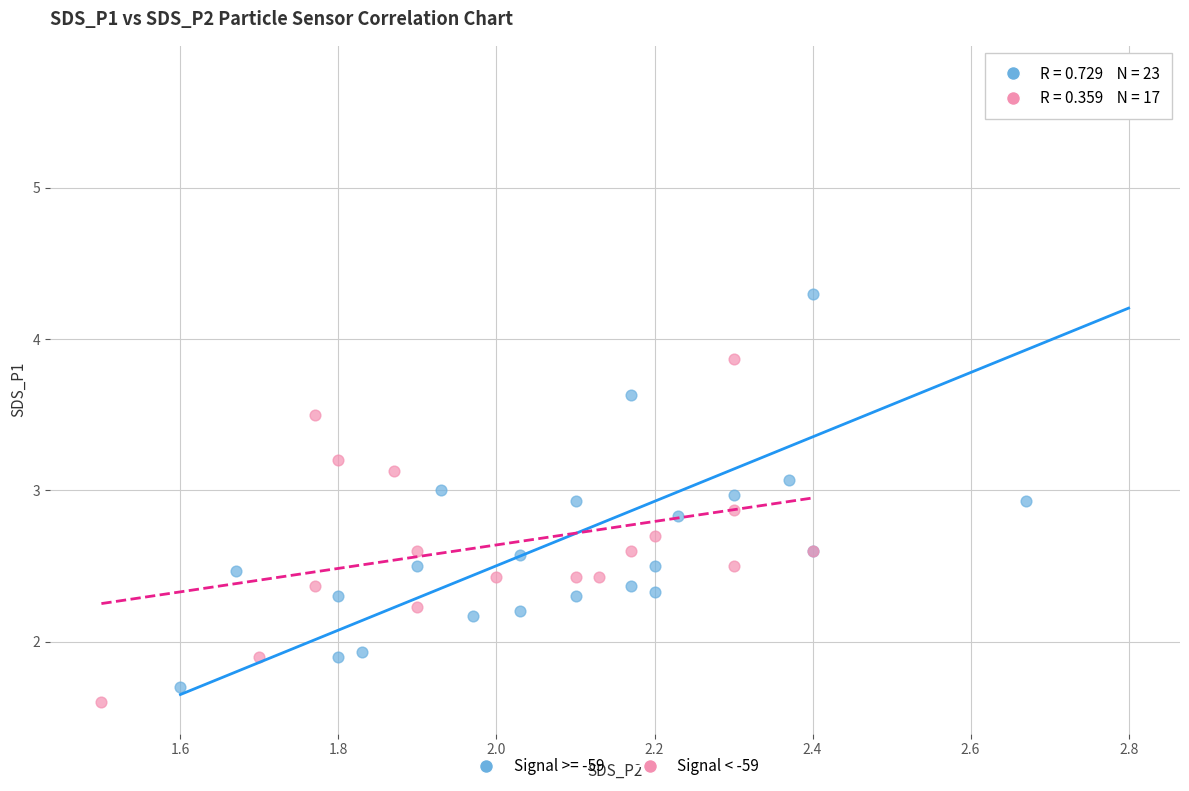

Which series reaches the maximum Y coordinate?

Signal >= -59